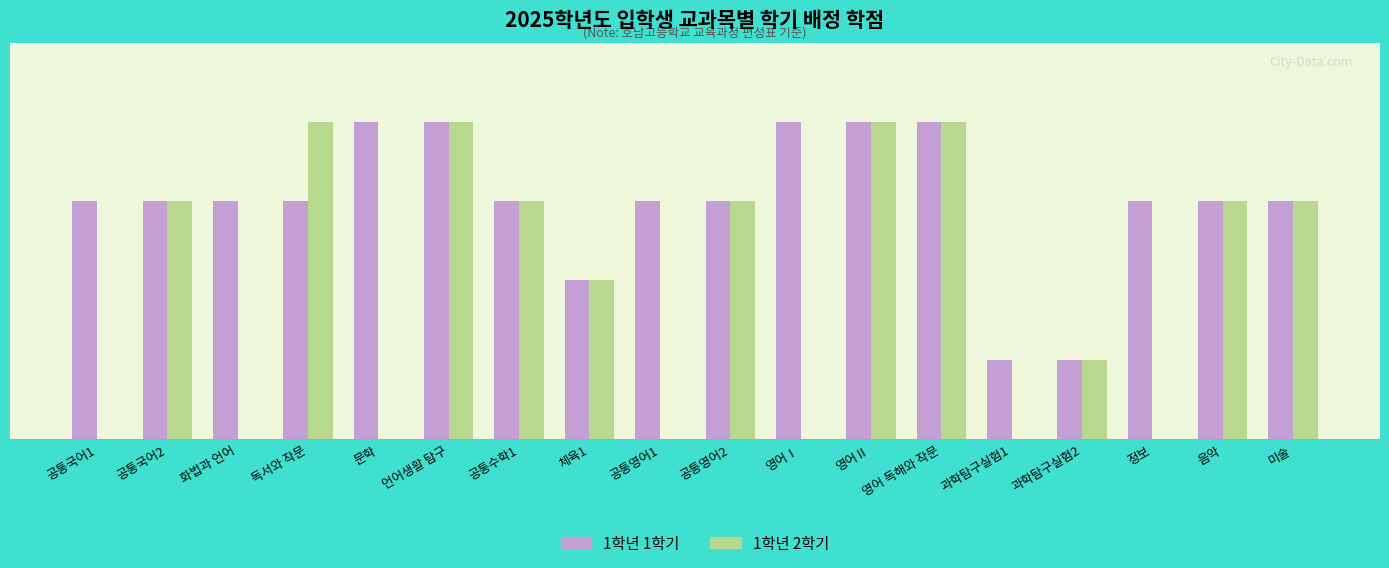

Which series has the widest spread of values?

1학년 2학기